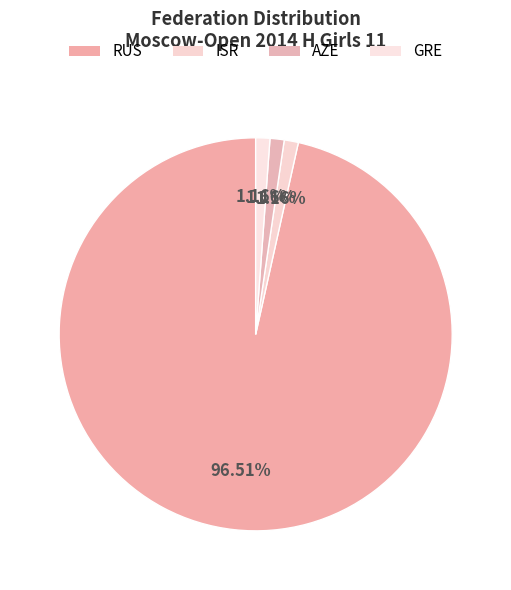

To the nearest percent, what portion does RUS represent?

97%